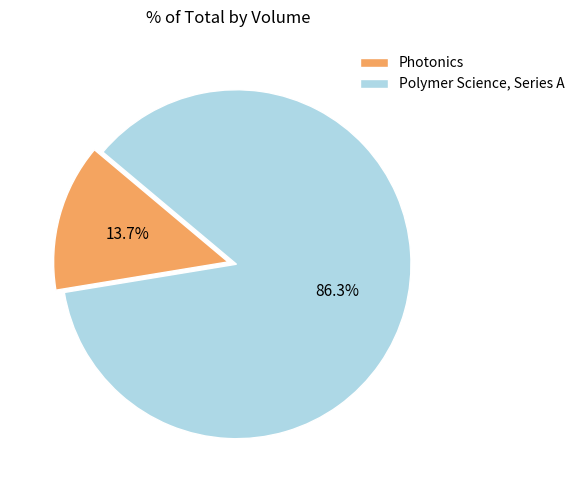

What is the majority slice?

Polymer Science, Series A